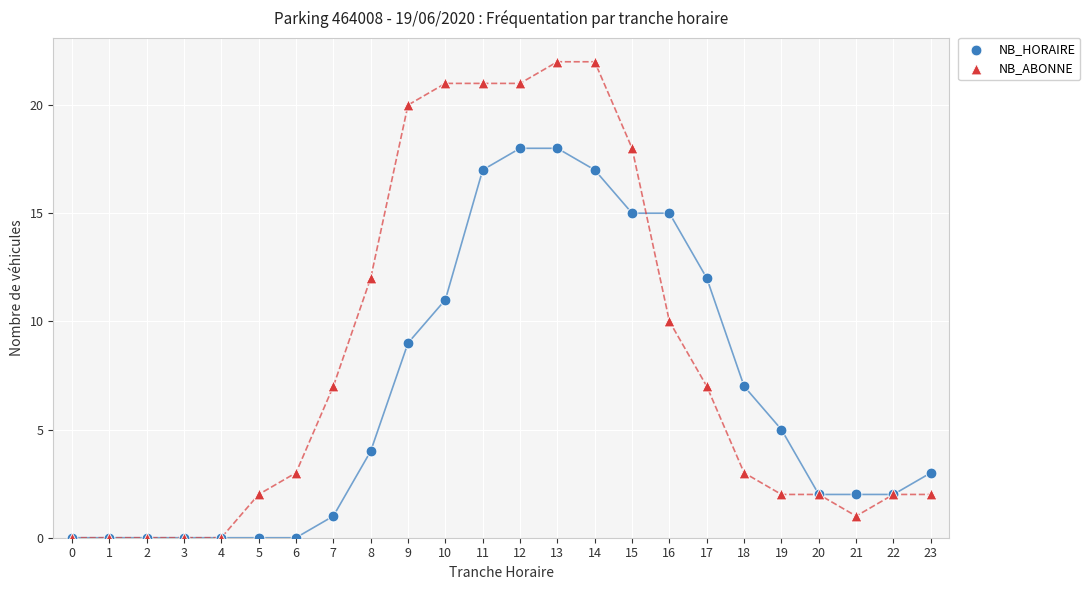

What are all the series names shown in the legend?

NB_HORAIRE, NB_ABONNE